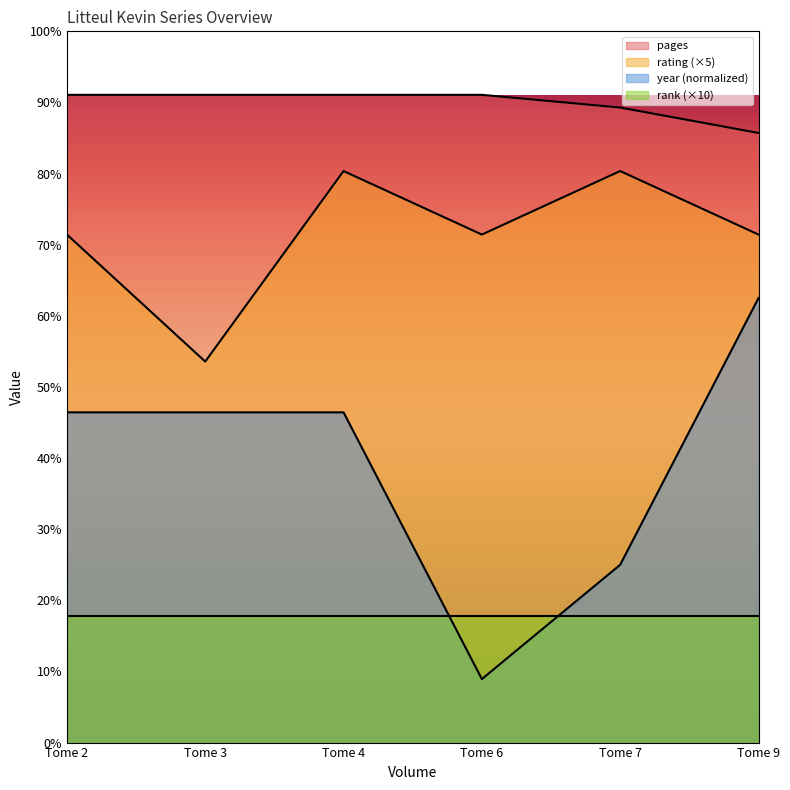

Which category has the lowest value in the year series?

Tome 6